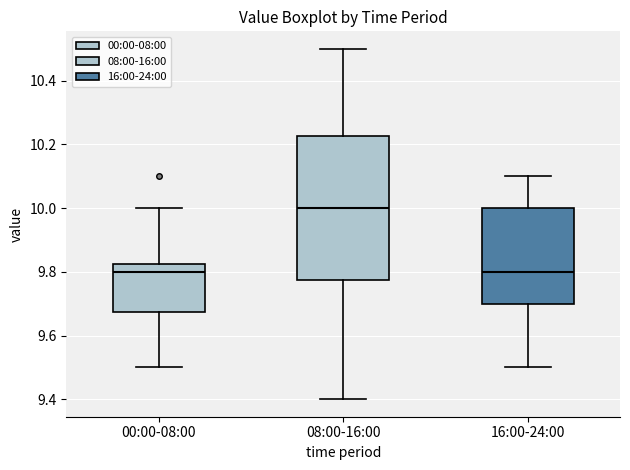

Reading left to right, read every box against the y-axis: the position of its median line, the range the box covers, and the ends of its whiskers. The values are not printed on the chart, so give them approximately, as read against the axis.

00:00-08:00: median 9.80, box 9.68 to 9.82, whiskers 9.50 to 10.00
08:00-16:00: median 10.00, box 9.78 to 10.22, whiskers 9.40 to 10.50
16:00-24:00: median 9.80, box 9.70 to 10.00, whiskers 9.50 to 10.10